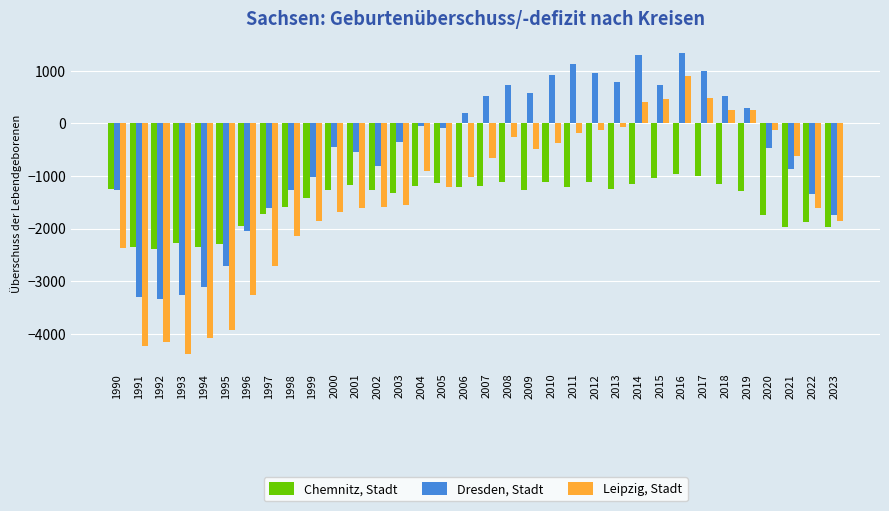

Read the Leipzig, Stadt value at 1996.

-3267